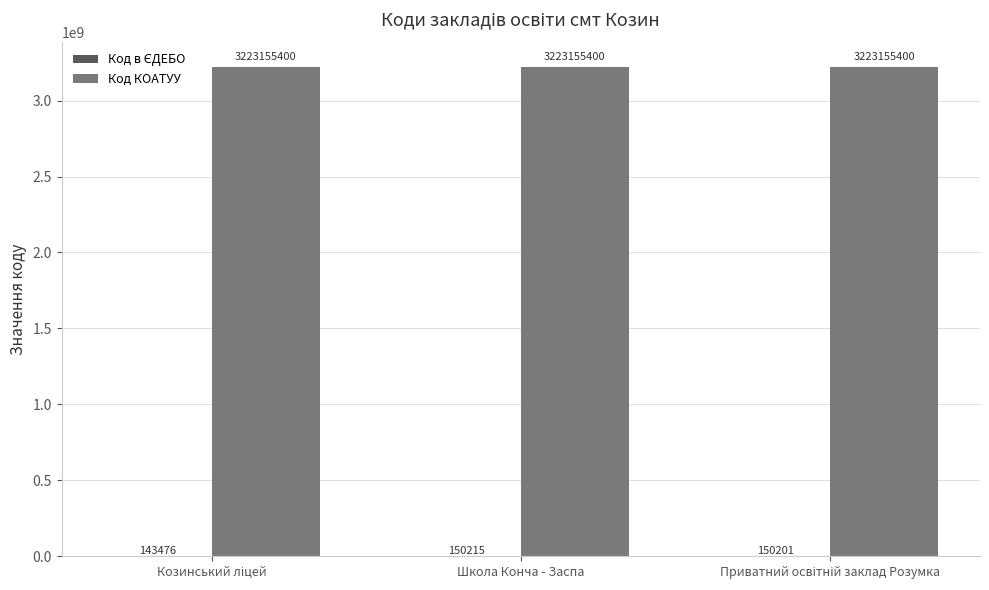

What is the total value across all series at Школа Конча - Заспа?

3223305615